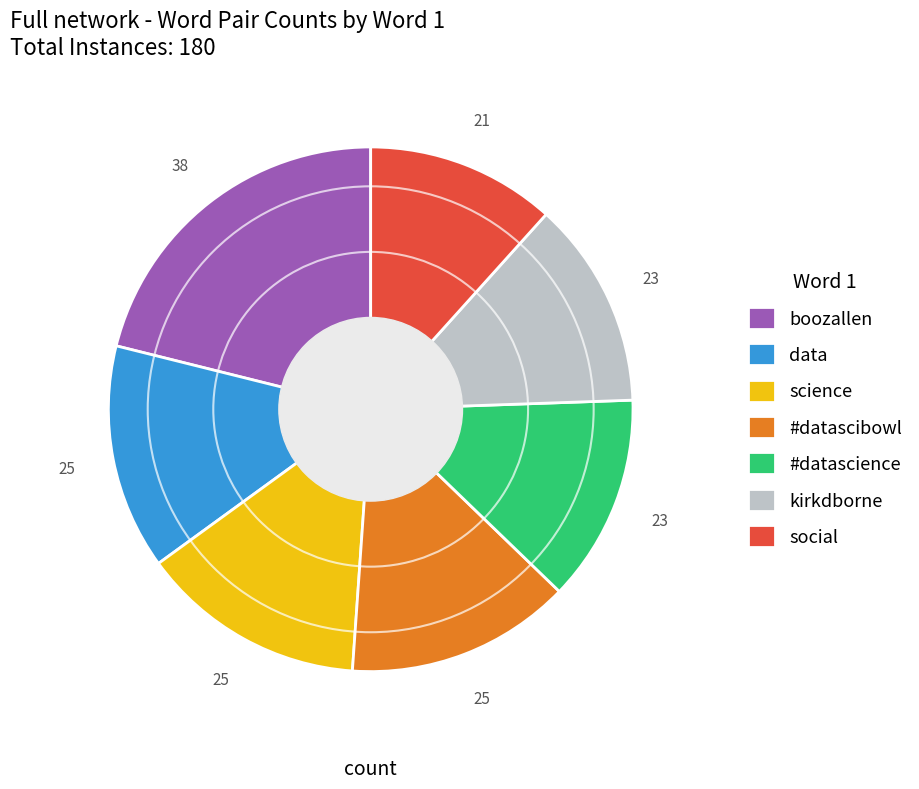

Is there any slice that represents more than half of the pie?

No